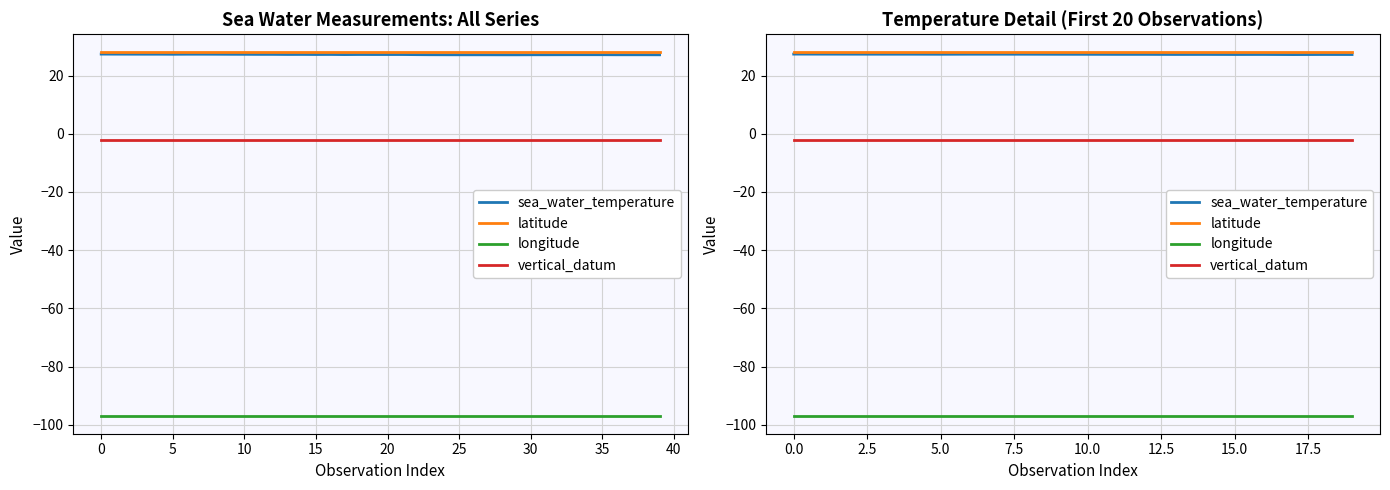

Which series changed the most between 35 and 40?

sea_water_temperature